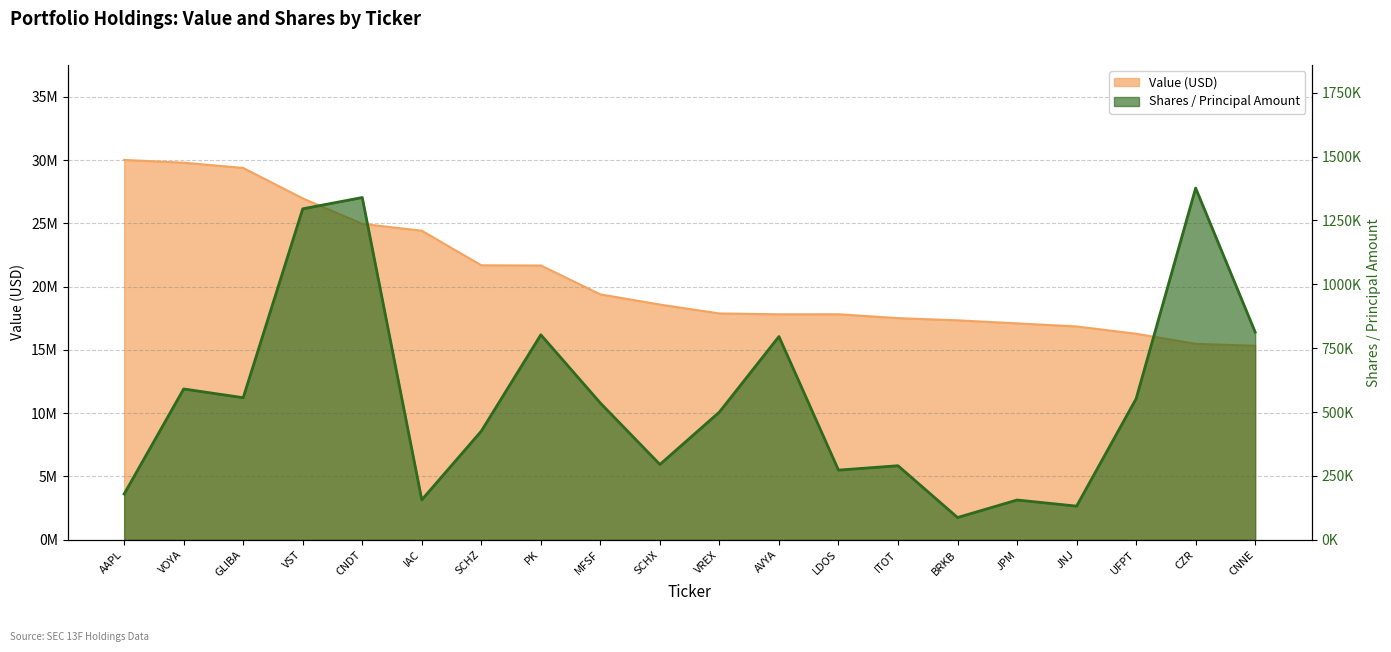

What is the label of the 18th point from the left?

UFPT